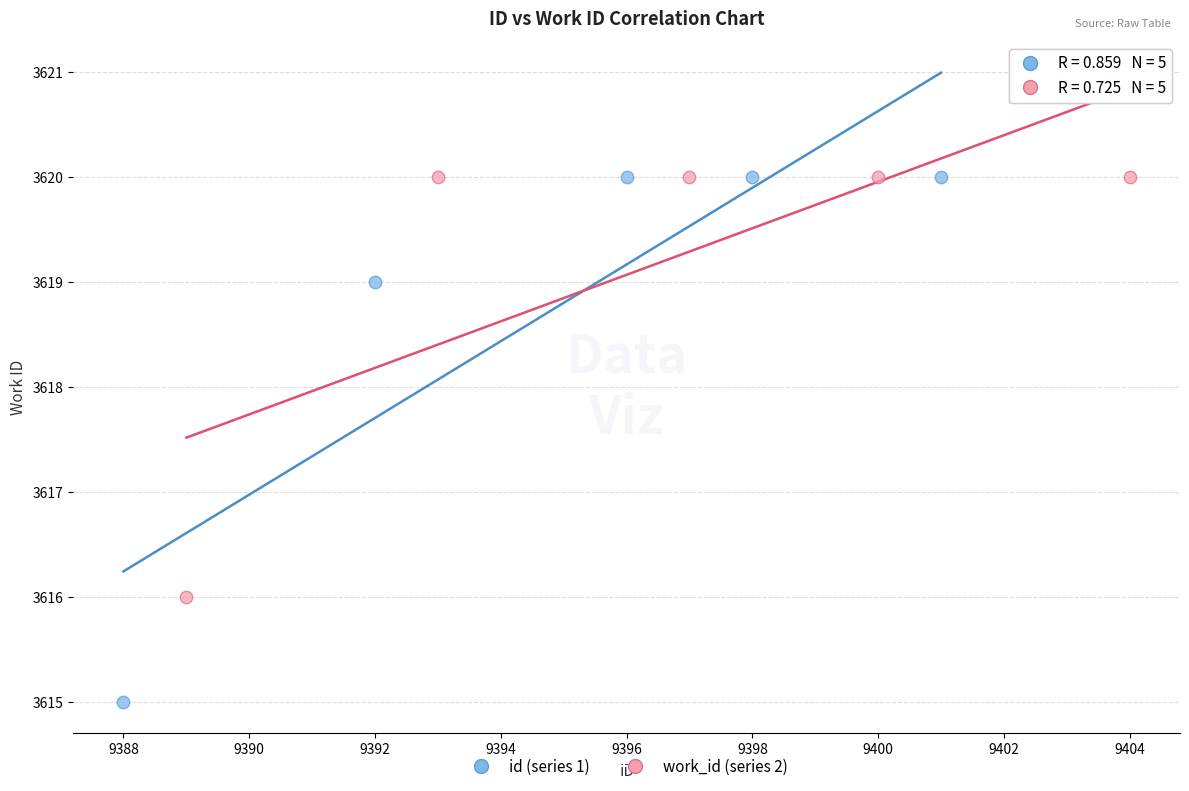

Which series reaches the minimum Y coordinate?

id (series 1)